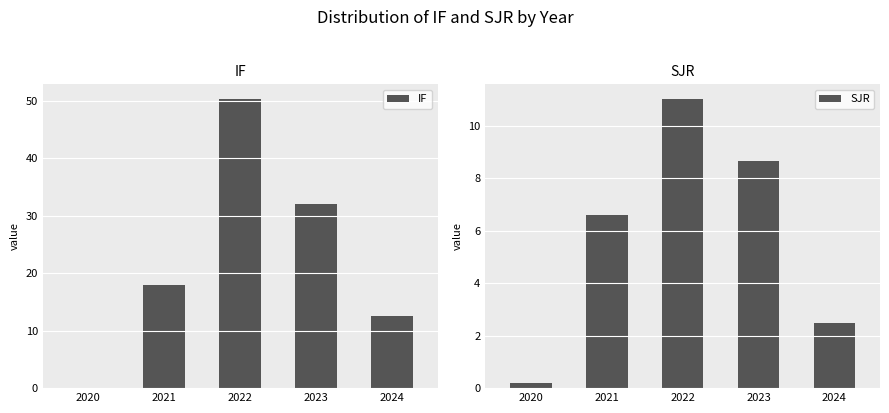

Which series has the largest range (max minus min)?

IF